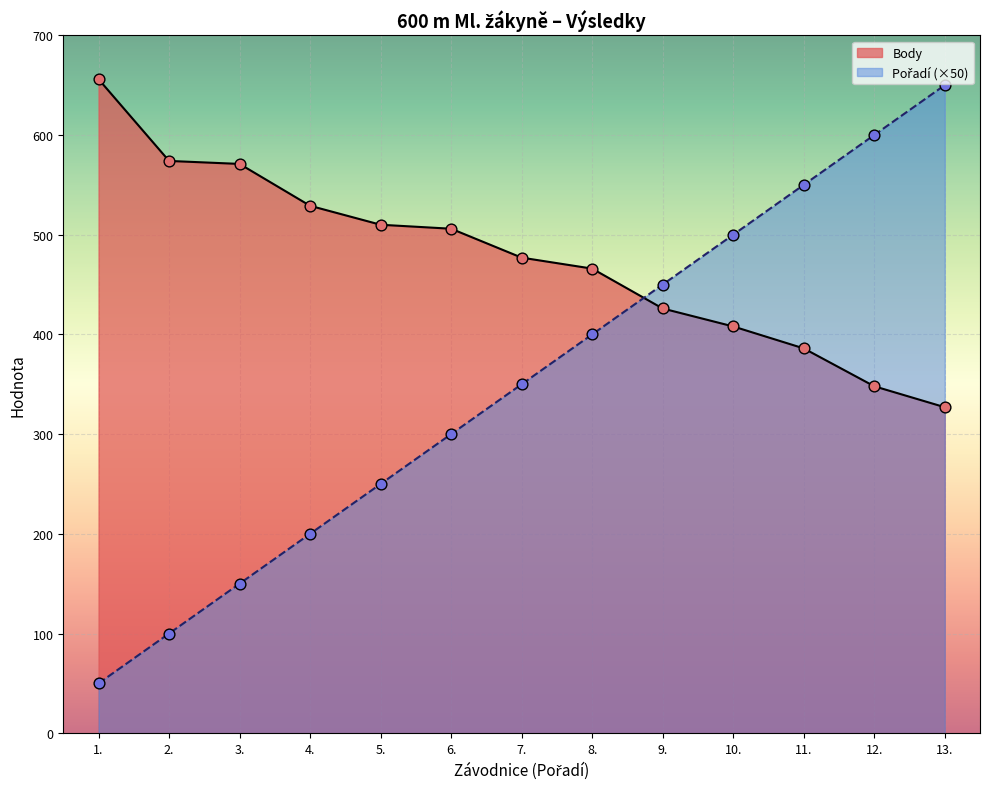

At how many categories does at least one series exceed 477?

10